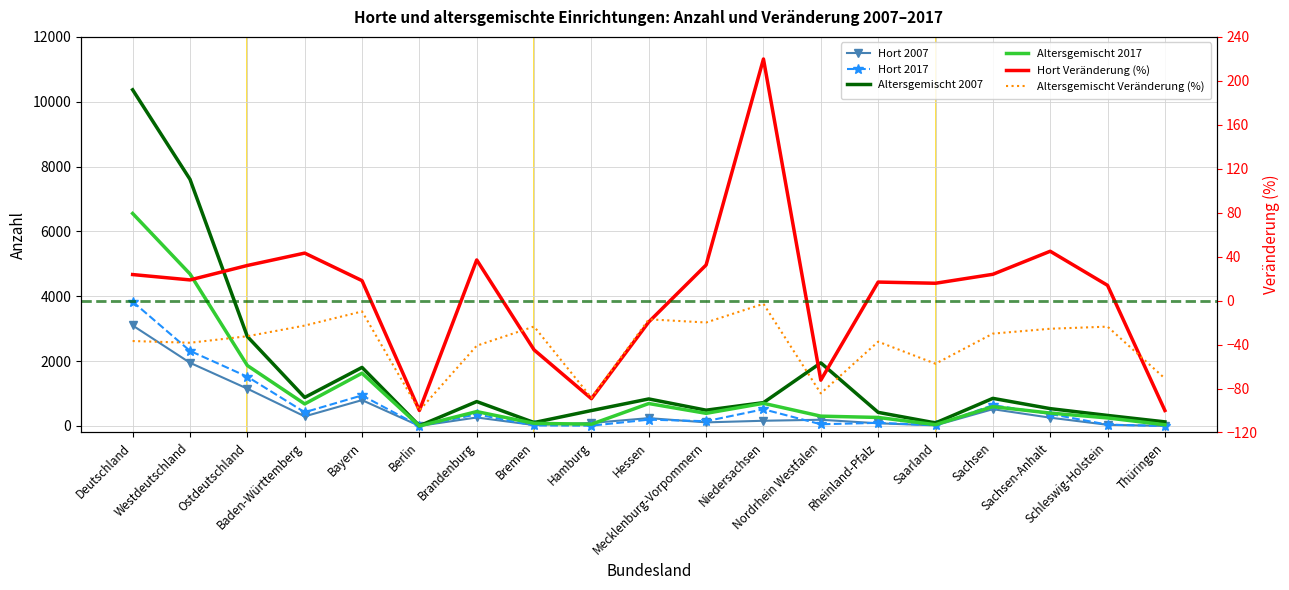

What is the maximum value shown in the chart?

10368.0